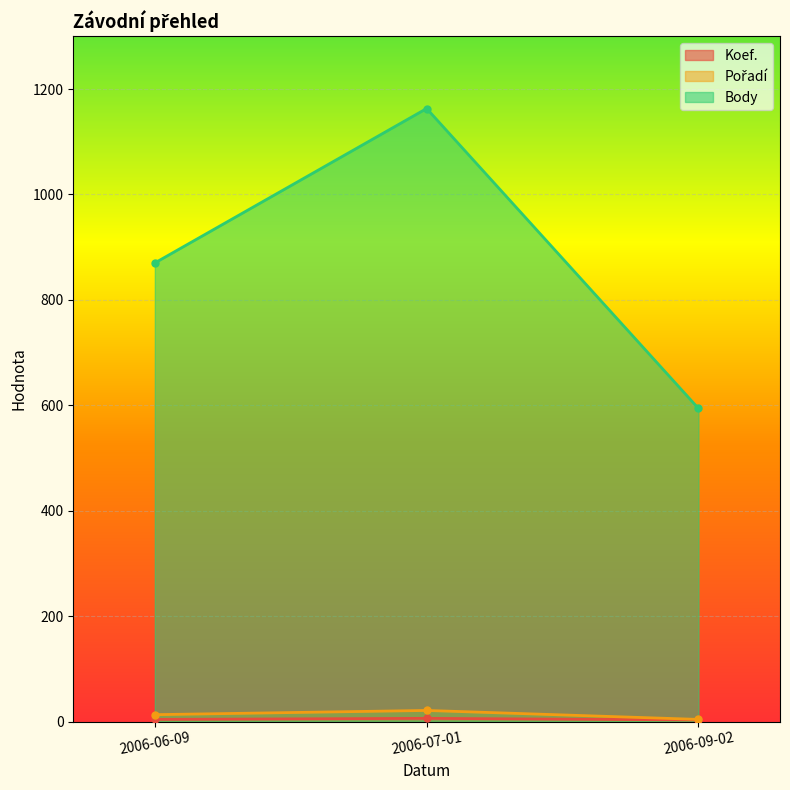

Reading right to left, extract all data points from this chart.

Koef.: 3	6	4
Pořadí: 4	21	13
Body: 594	1163	870